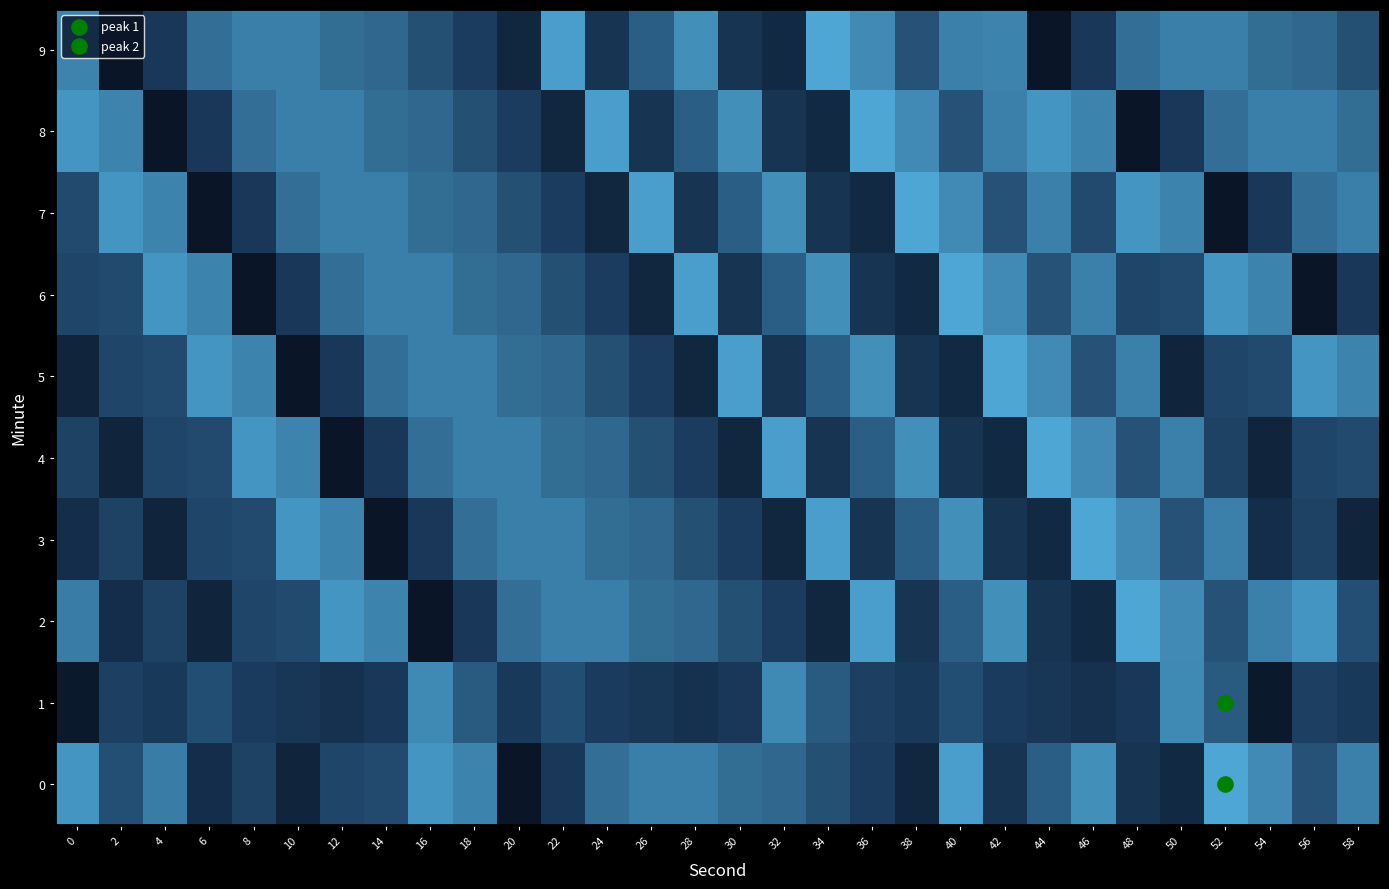

What is the minimum value shown in the chart?

-140.1